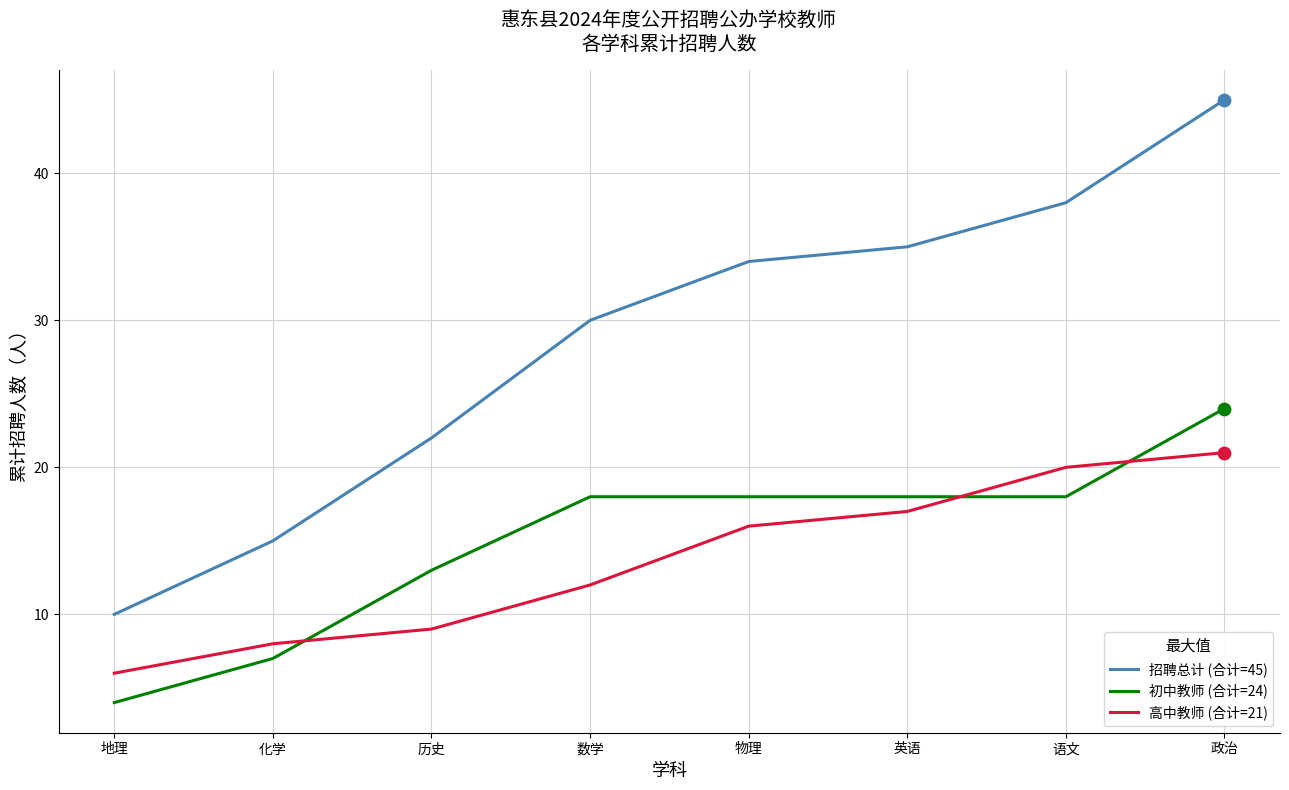

Which series changed the most between 地理 and 历史?

招聘总计 (合计=45)